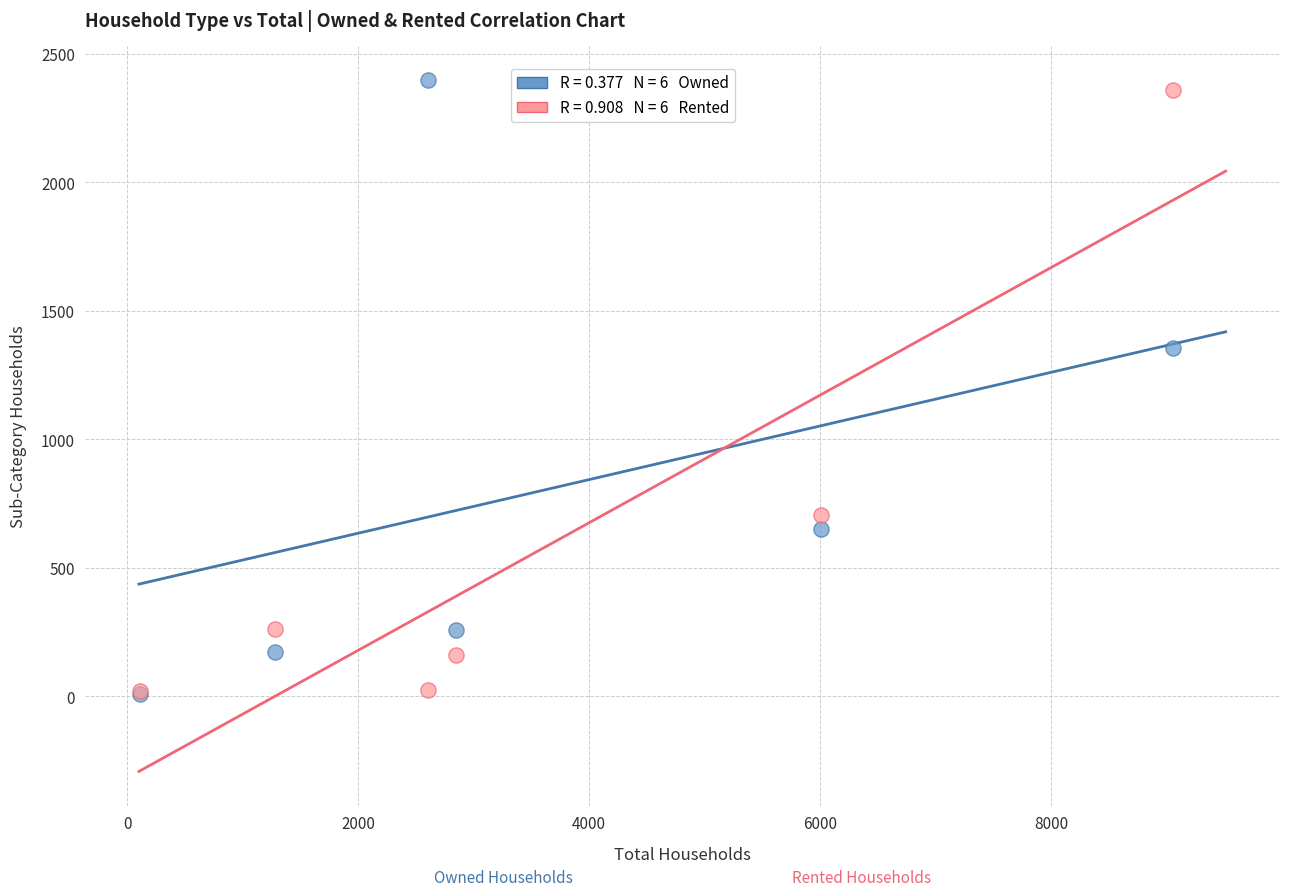

Across all series, what Y value is closest to 1203?

1354